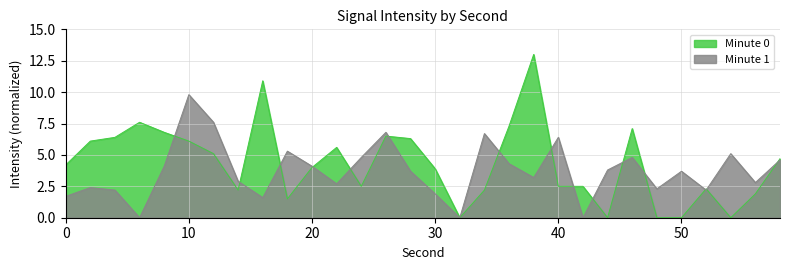

Which has a higher value, 18 or 46?

46